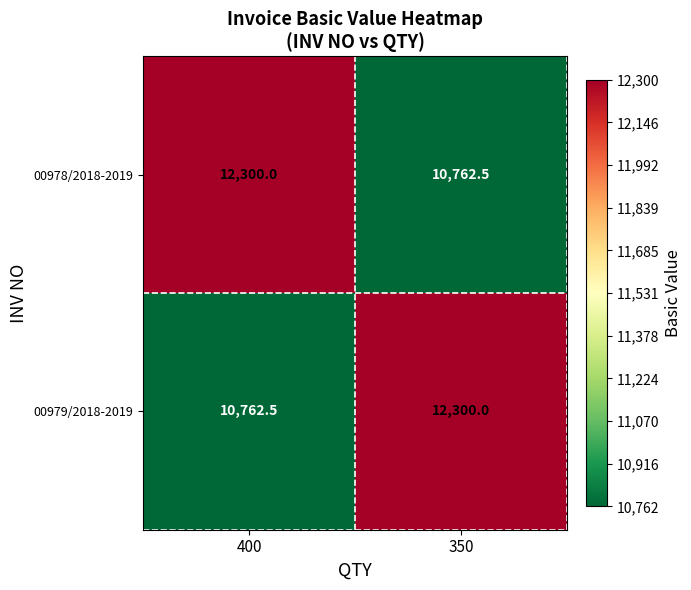

What is the difference between the maximum and minimum values in the 00979/2018-2019 series?

1537.5